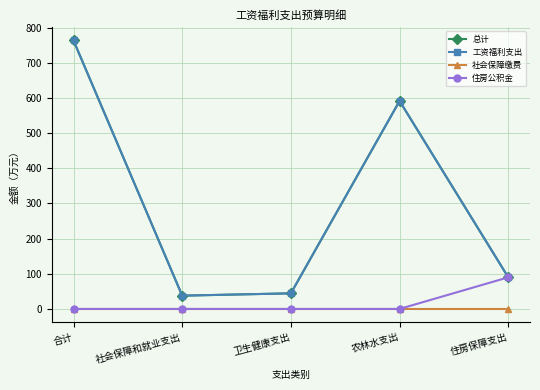

Does the chart have visible grid lines?

Yes